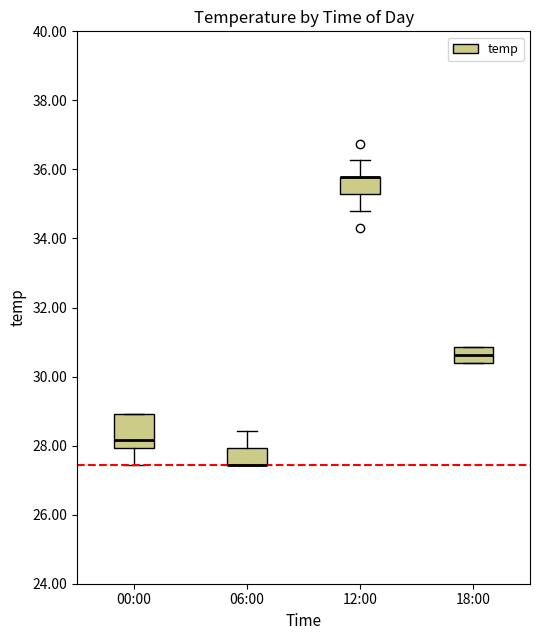

Which box is the tallest, from its lower edge to its upper edge?

00:00